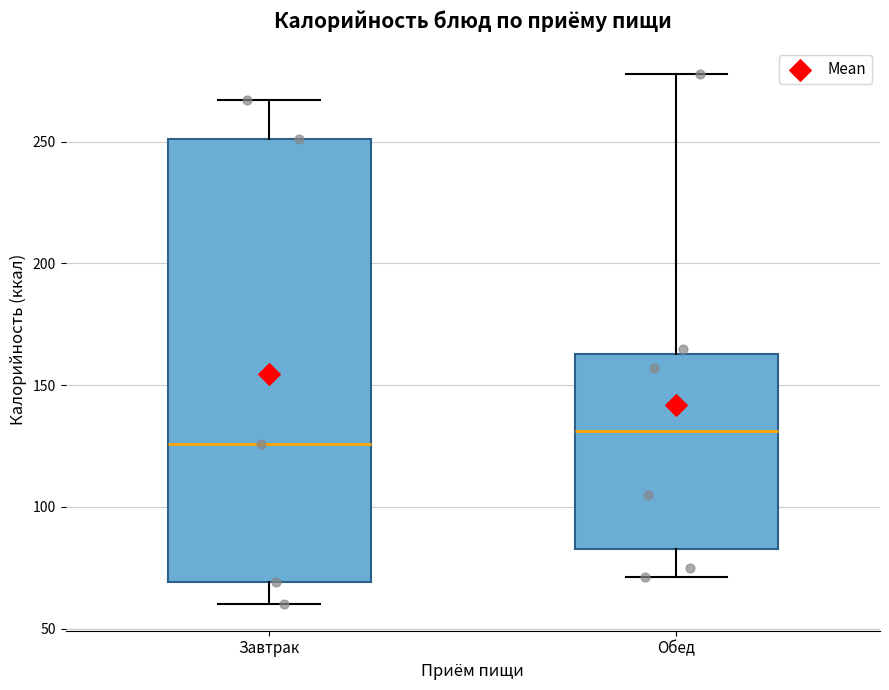

Reading left to right, read every box against the y-axis: the position of its median line, the range the box covers, and the ends of its whiskers. The values are not printed on the chart, so give them approximately, as read against the axis.

Завтрак: median 125, box 70 to 250, whiskers 60 to 265
Обед: median 130, box 85 to 165, whiskers 70 to 280